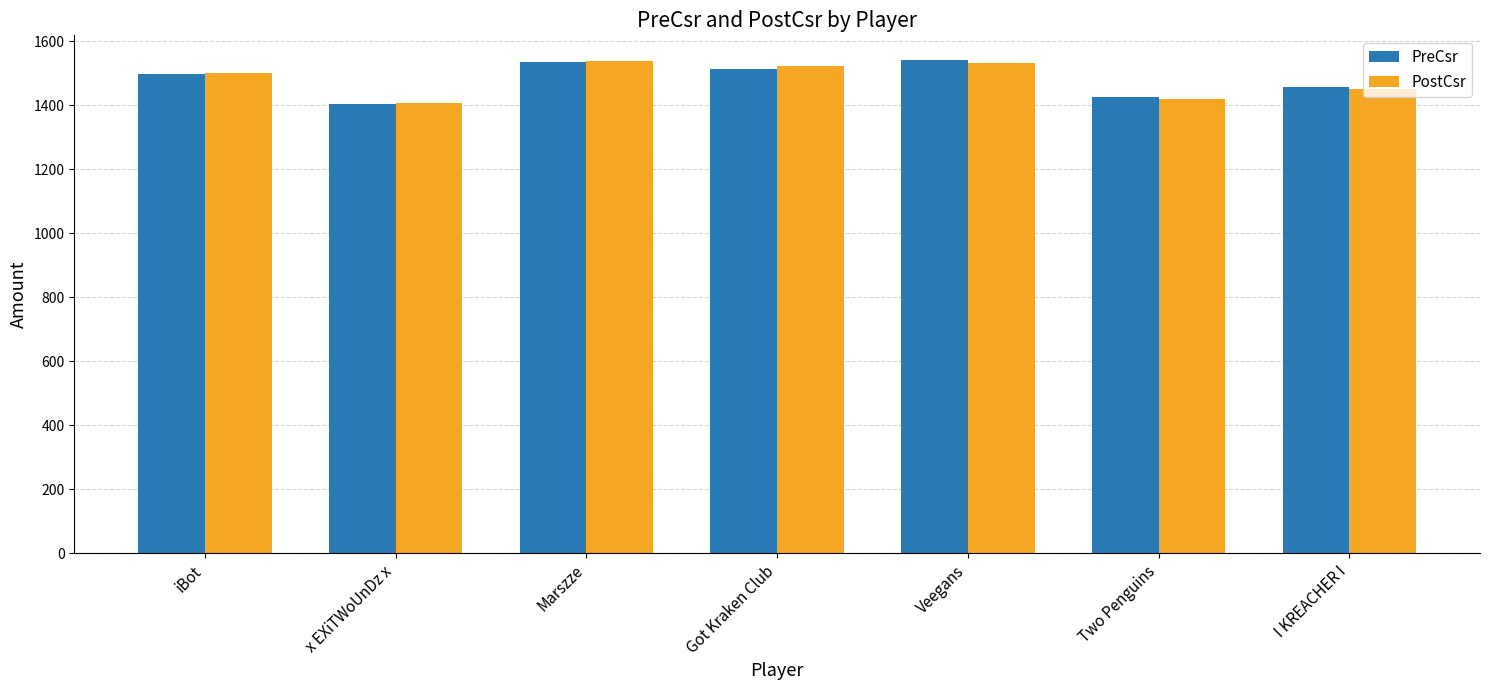

What is the value of the PostCsr bar at the 1st from the left?

1500